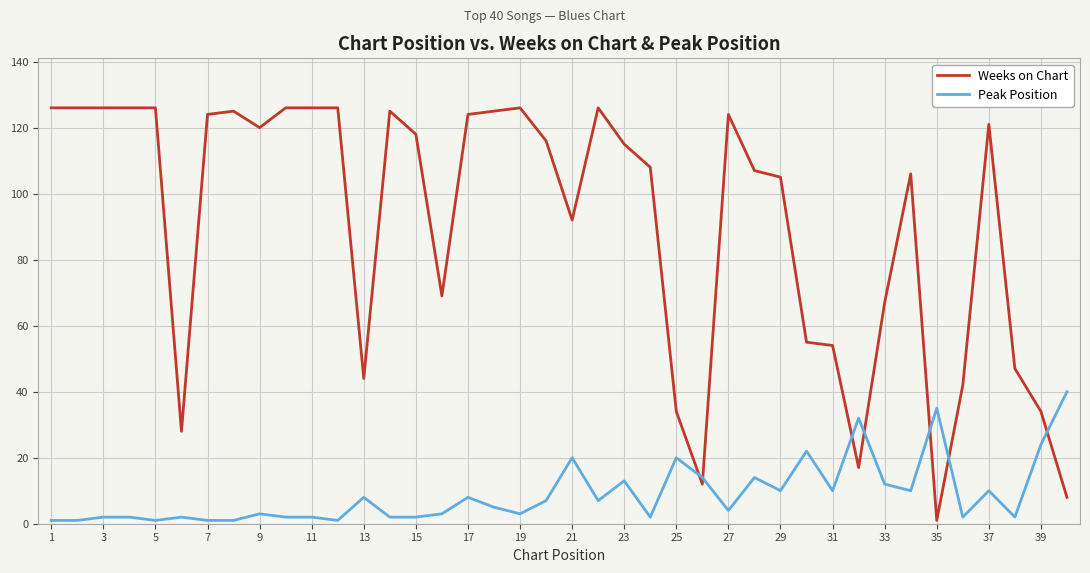

Rank the series by their maximum value, from highest to lowest.

Weeks on Chart, Peak Position